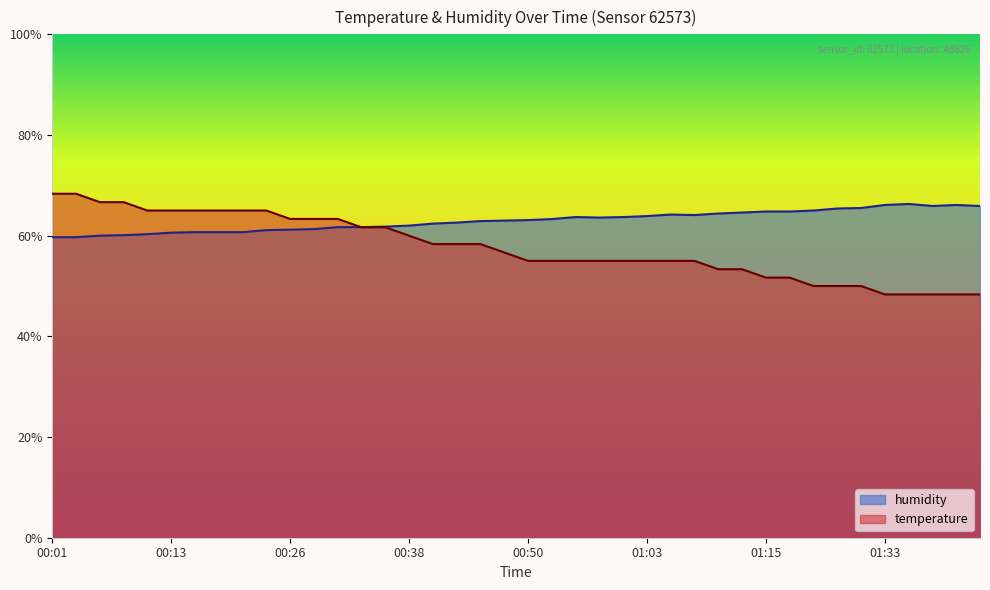

Between which two adjacent categories do temperature and humidity first intersect?

00:31 and 00:33